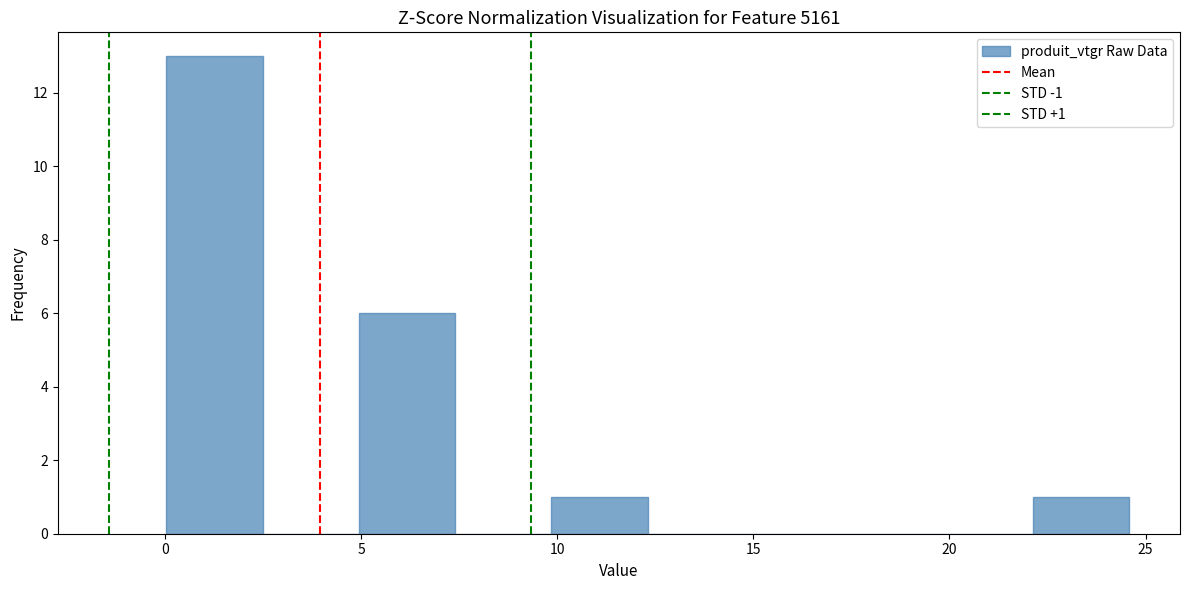

Over which range of the x-axis is the bar tallest?

0.0 to 2.5